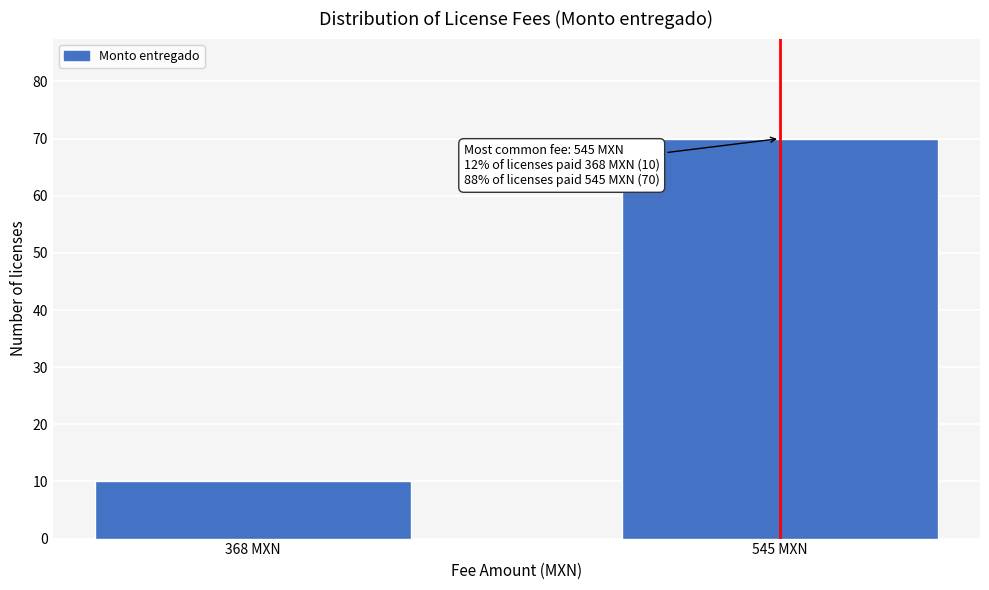

Reading left to right, list all the values displayed in this chart.

10	70